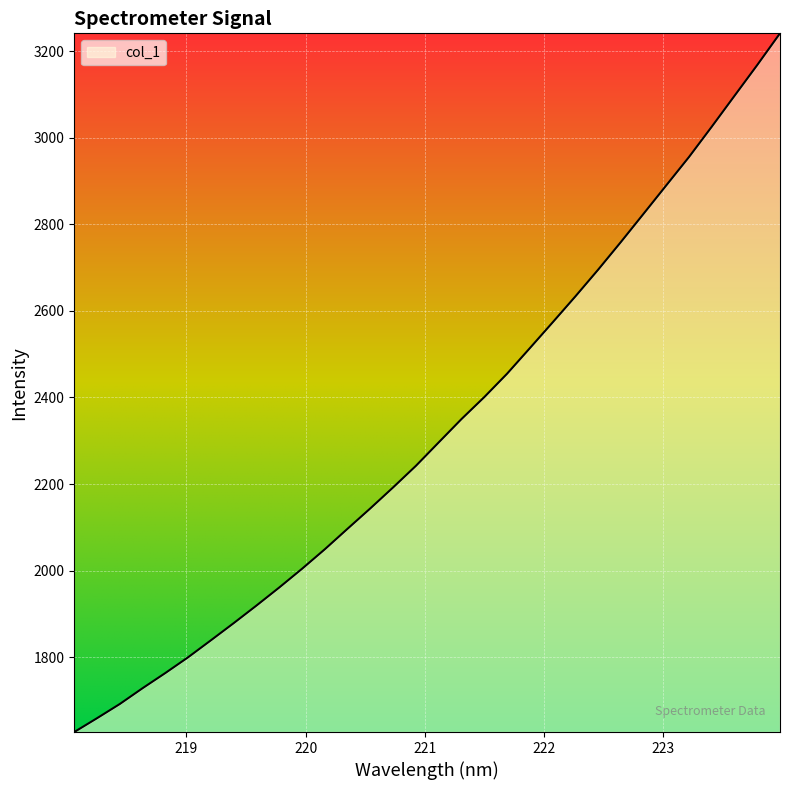

What is the difference between the maximum and minimum values?

1614.6